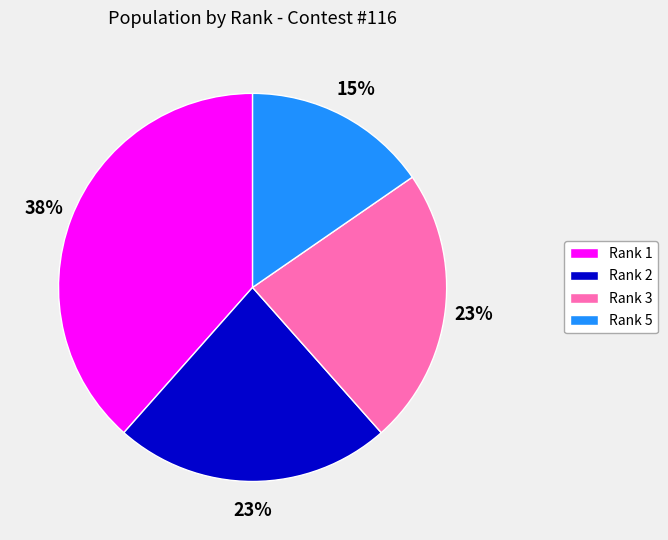

Which category has the biggest portion of the pie?

Rank 1